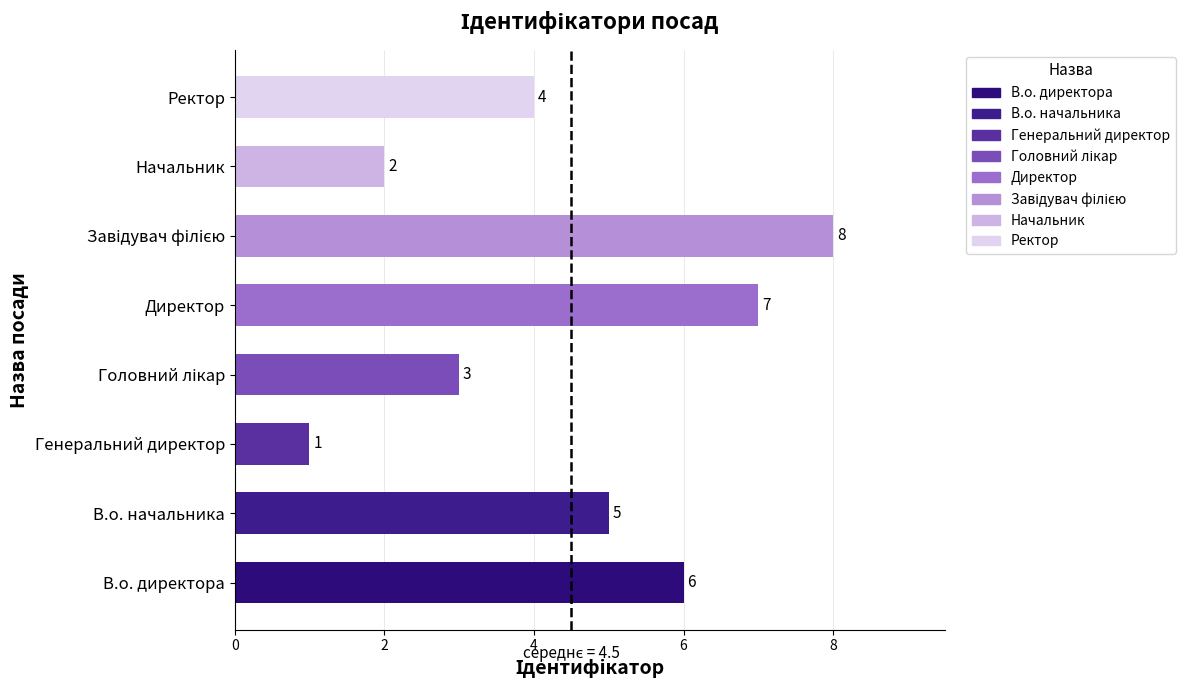

What is the difference between the maximum and minimum values?

7